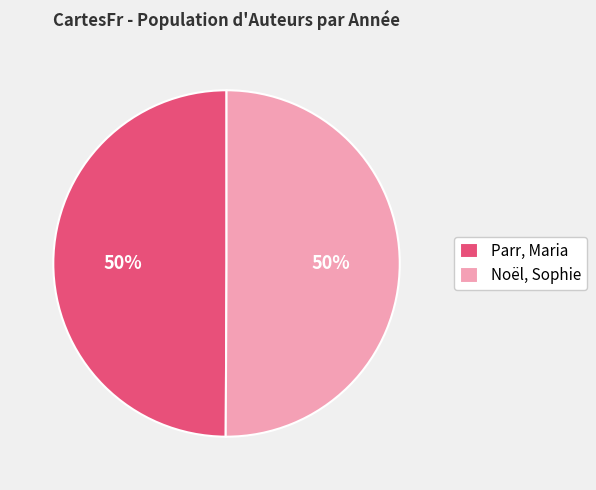

Is the sum of Parr, Maria and Noël, Sophie greater than half?

Yes